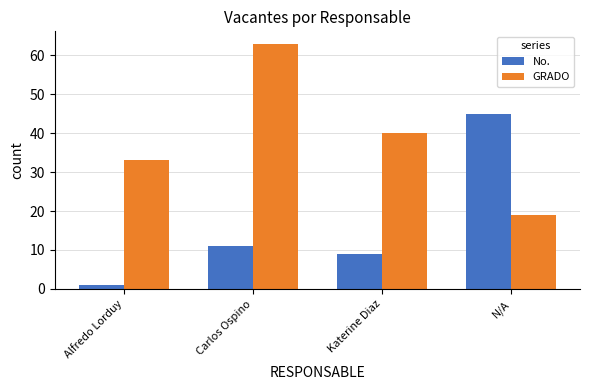

How many data points does each series have?

4